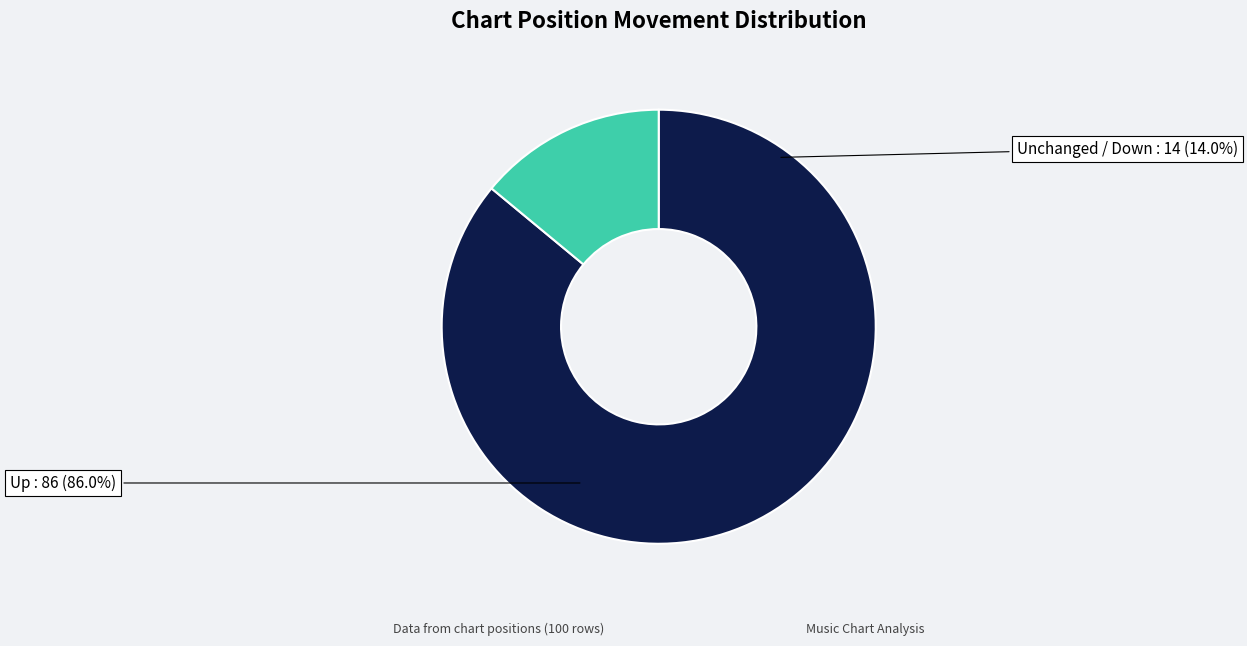

To the nearest percent, what is the difference between the largest and smallest slice percentages?

72%